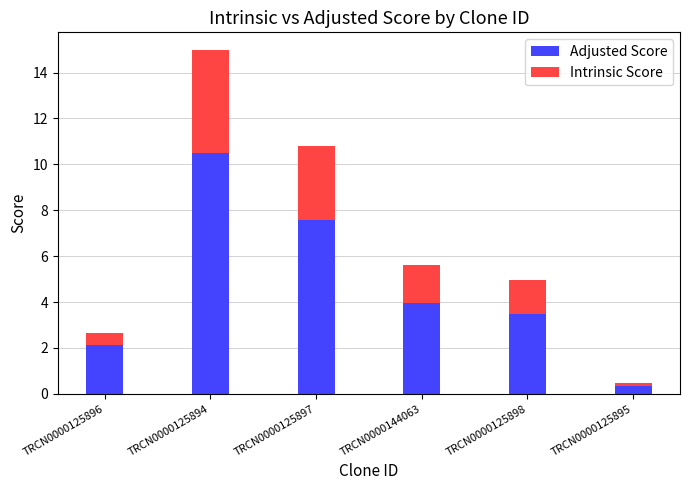

At which category is the sum across all series the highest?

TRCN0000125894